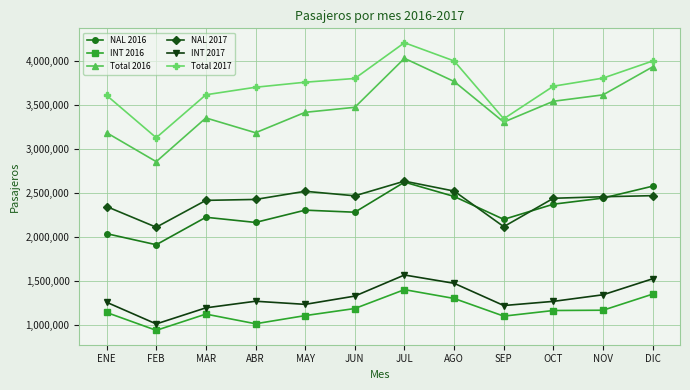

What is the approximate value of Total 2017 at JUL, to the nearest 50?

4211350